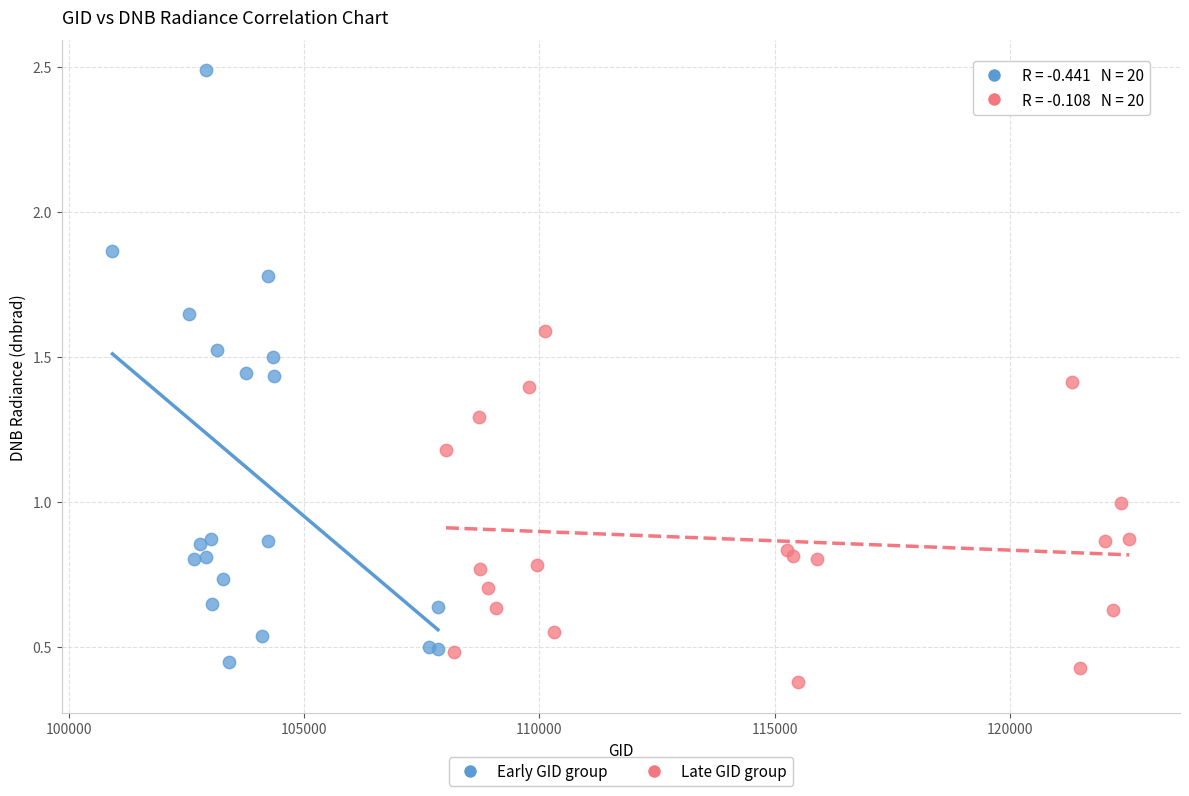

Which series has the widest spread of Y values?

Early GID group